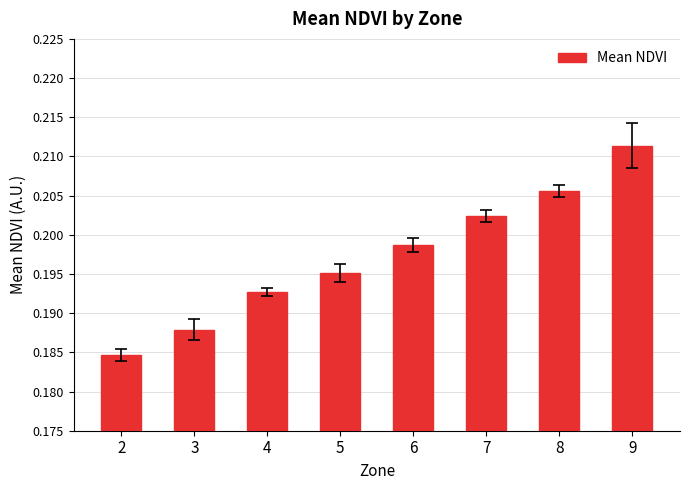

Is it true that the value at 6 is 0.3?

False